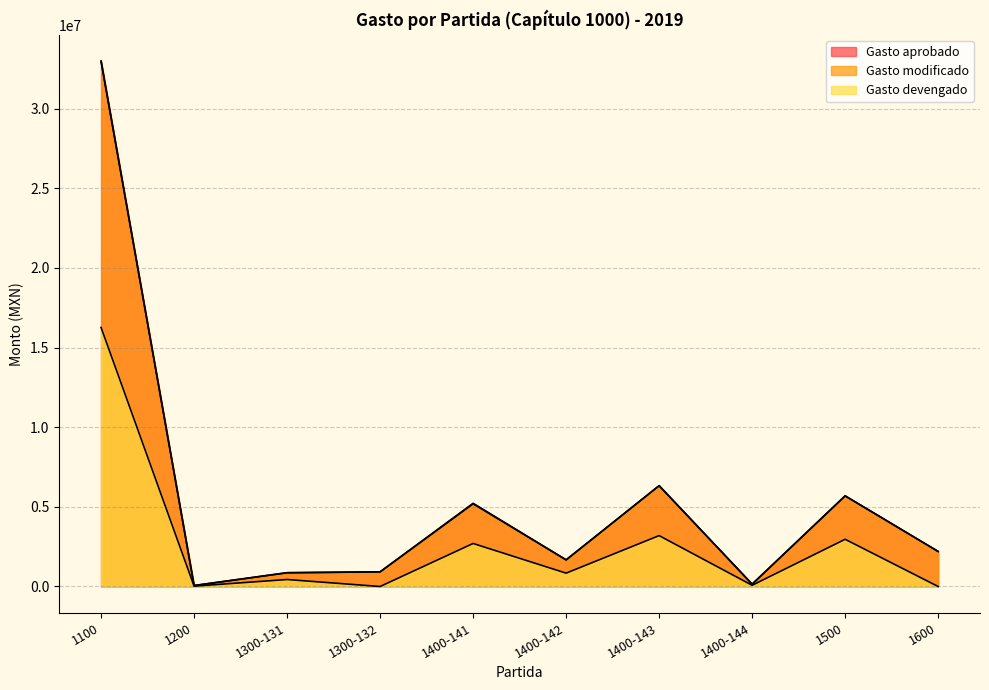

What value does the Gasto modificado series have at 1400-141?

5223571.4